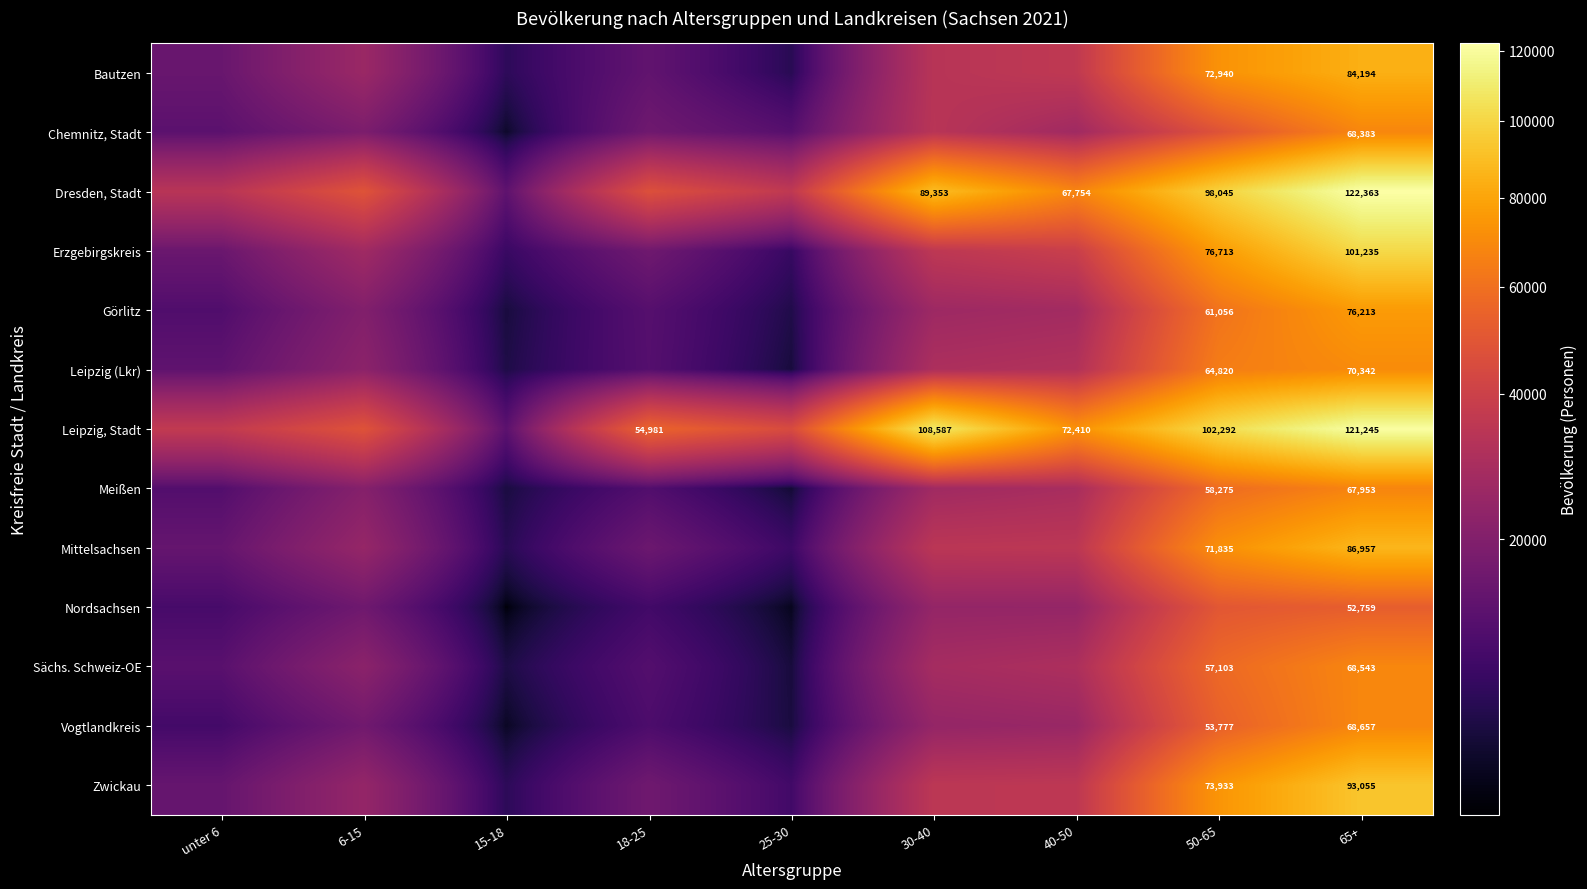

How many values in the Nordsachsen series are below 16342?

4